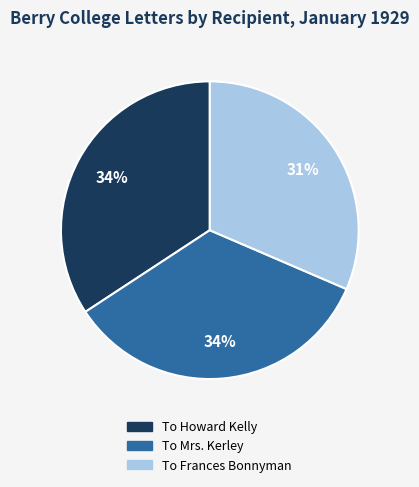

Is it true that To Frances Bonnyman is 31% of the pie?

True